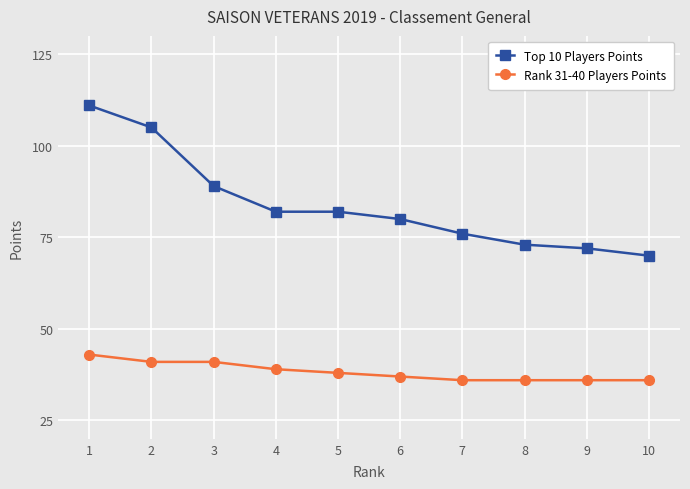

True or false: Top 10 Players Points and Rank 31-40 Players Points intersect in this chart.

False